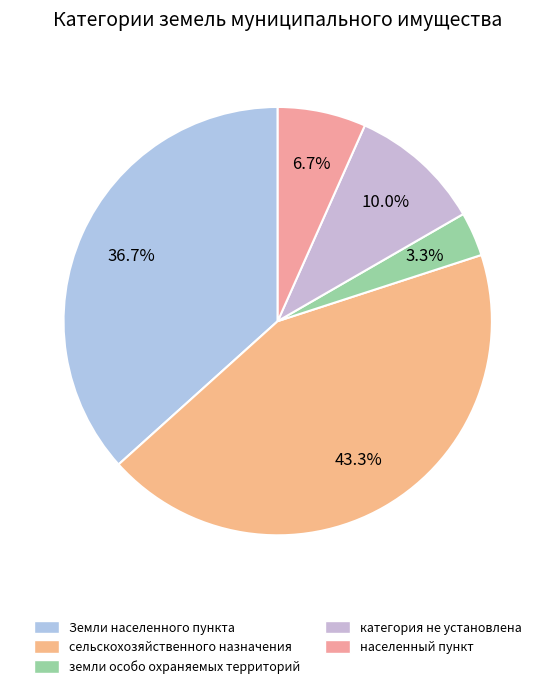

What percentage is the категория не установлена slice, to the nearest percent?

10%